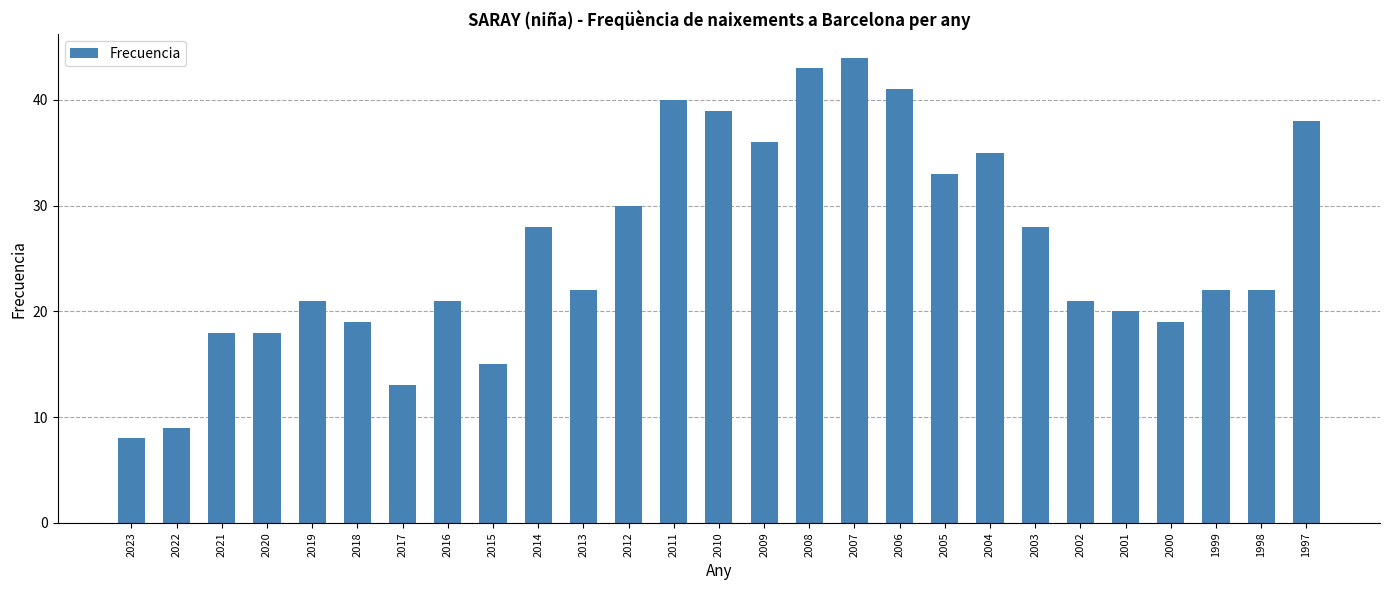

Is it true that the value at 2002 is 21?

True